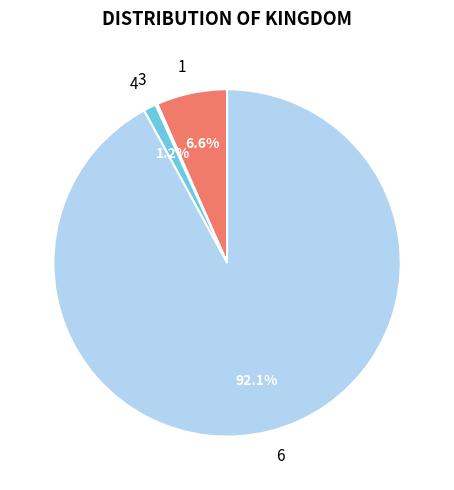

Between 4 and 1, which is larger?

1